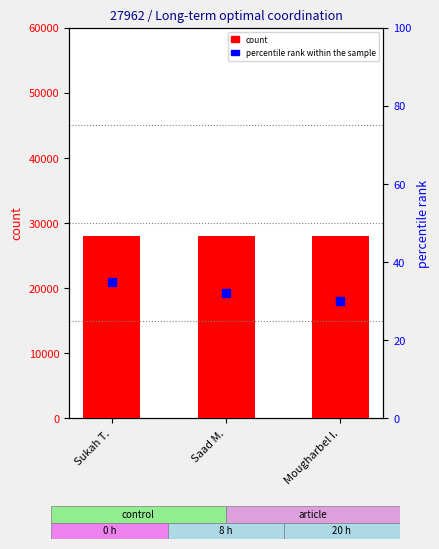

Which series contains the highest Y value?

count